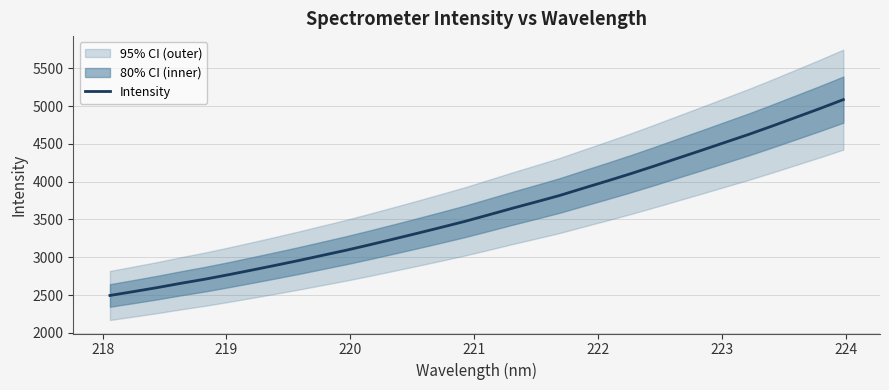

What is the difference between the second highest and minimum values?

2471.1